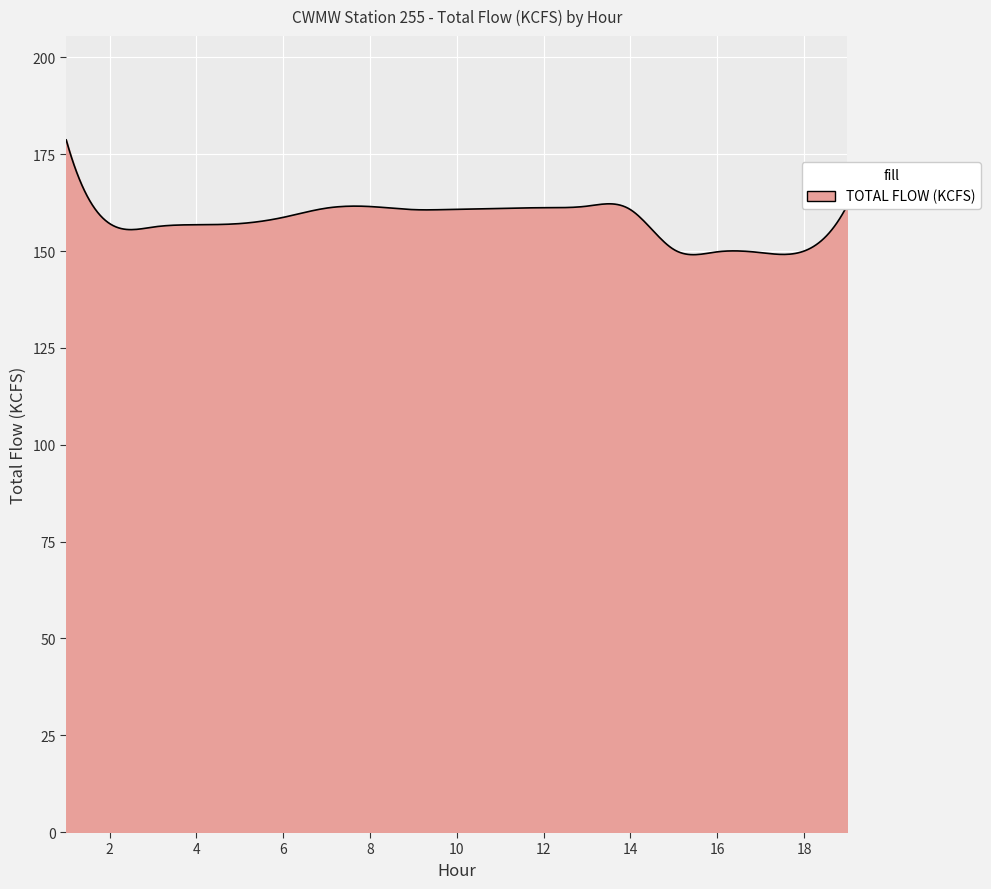

What is the difference between the maximum and minimum values?

29.6